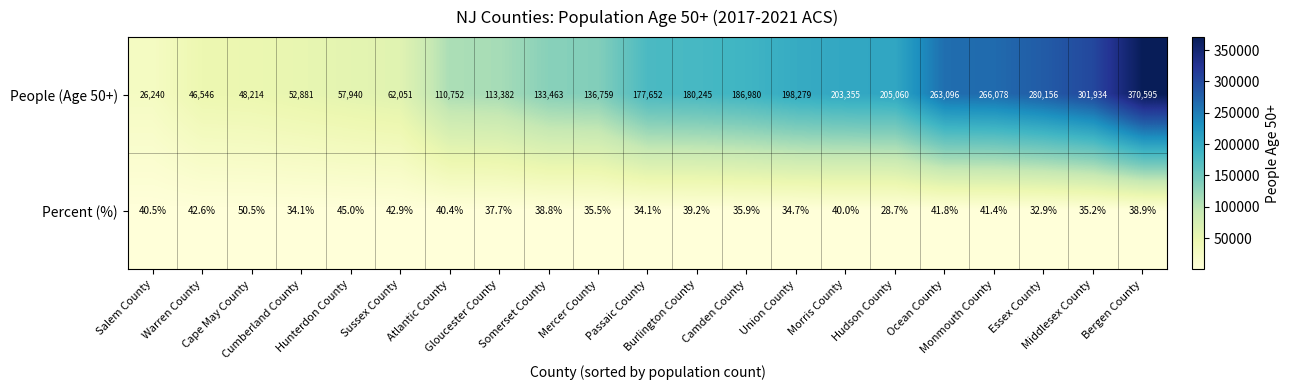

What is the maximum value for Percent (%)?

50.5